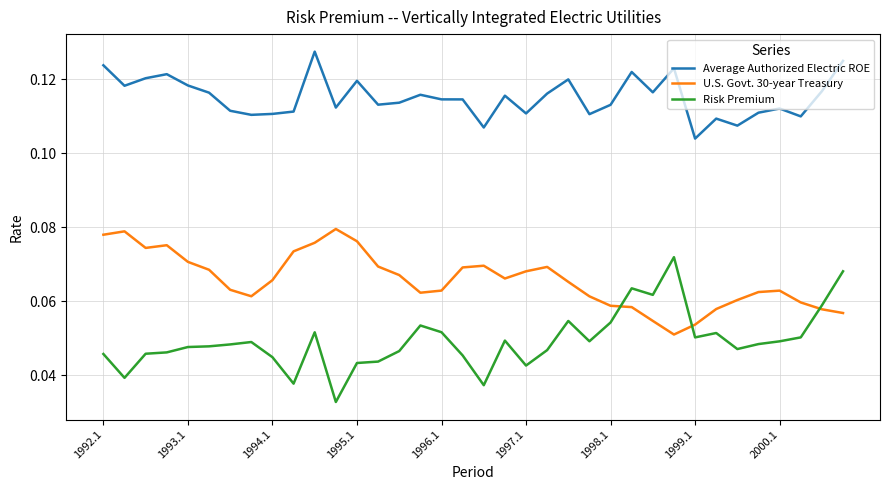

Which series has the largest total across all categories?

Average Authorized Electric ROE